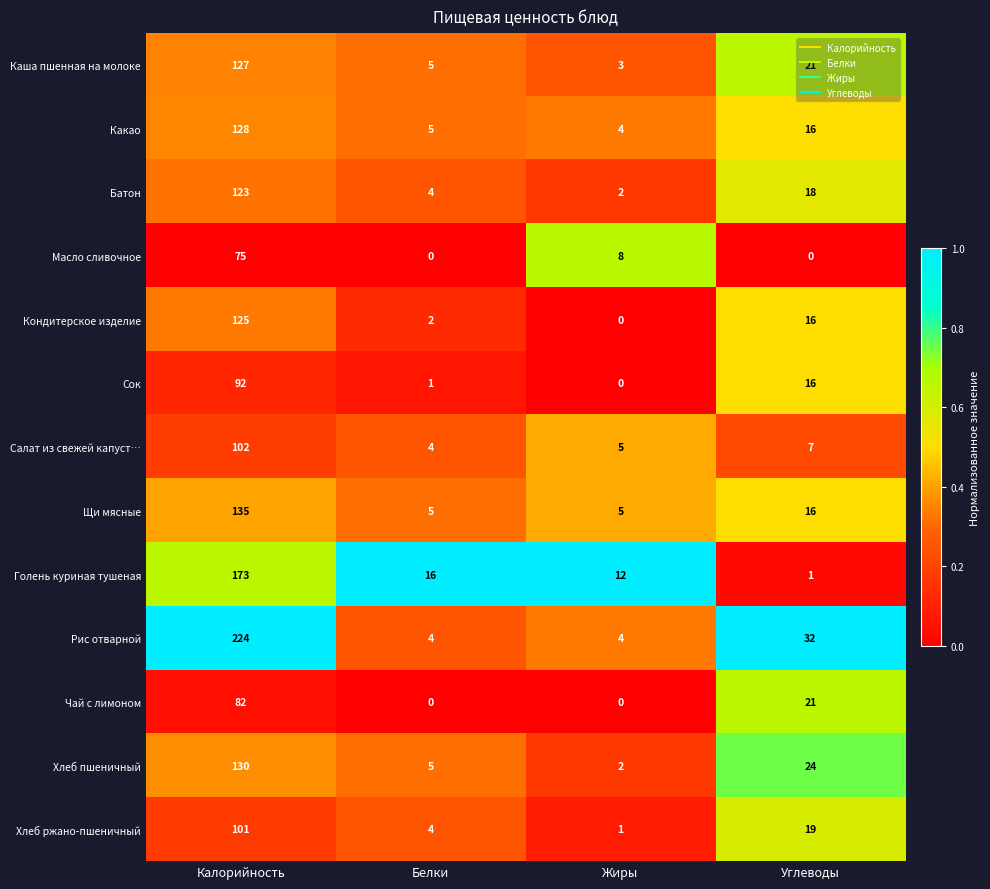

At which label does Какао first exceed 16?

Калорийность